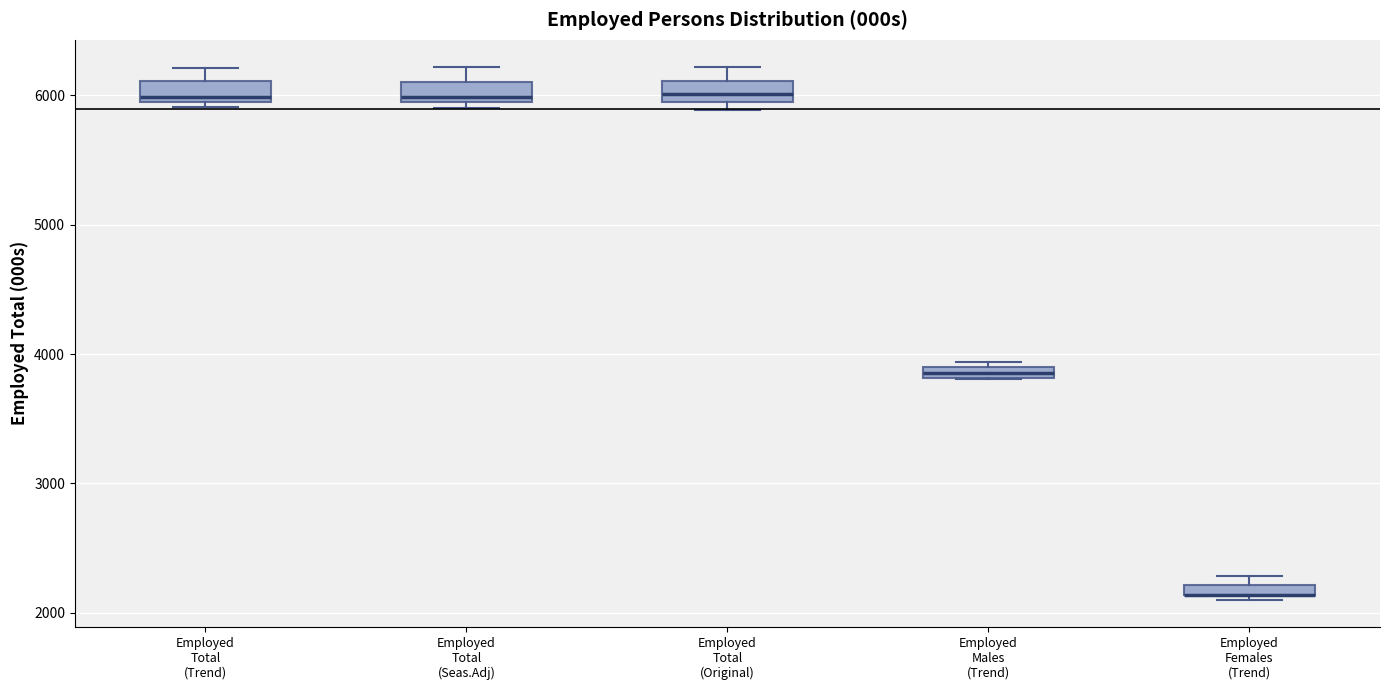

Where is the upper edge of the box for Employed Females (Trend) on the y-axis? The values are not printed on the chart, so give them approximately, as read against the axis.

2200